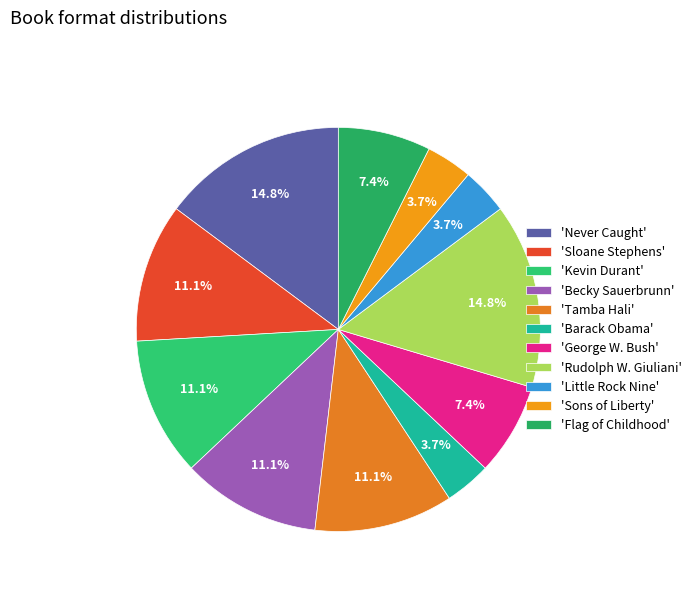

To the nearest percent, what is the average slice percentage?

9%